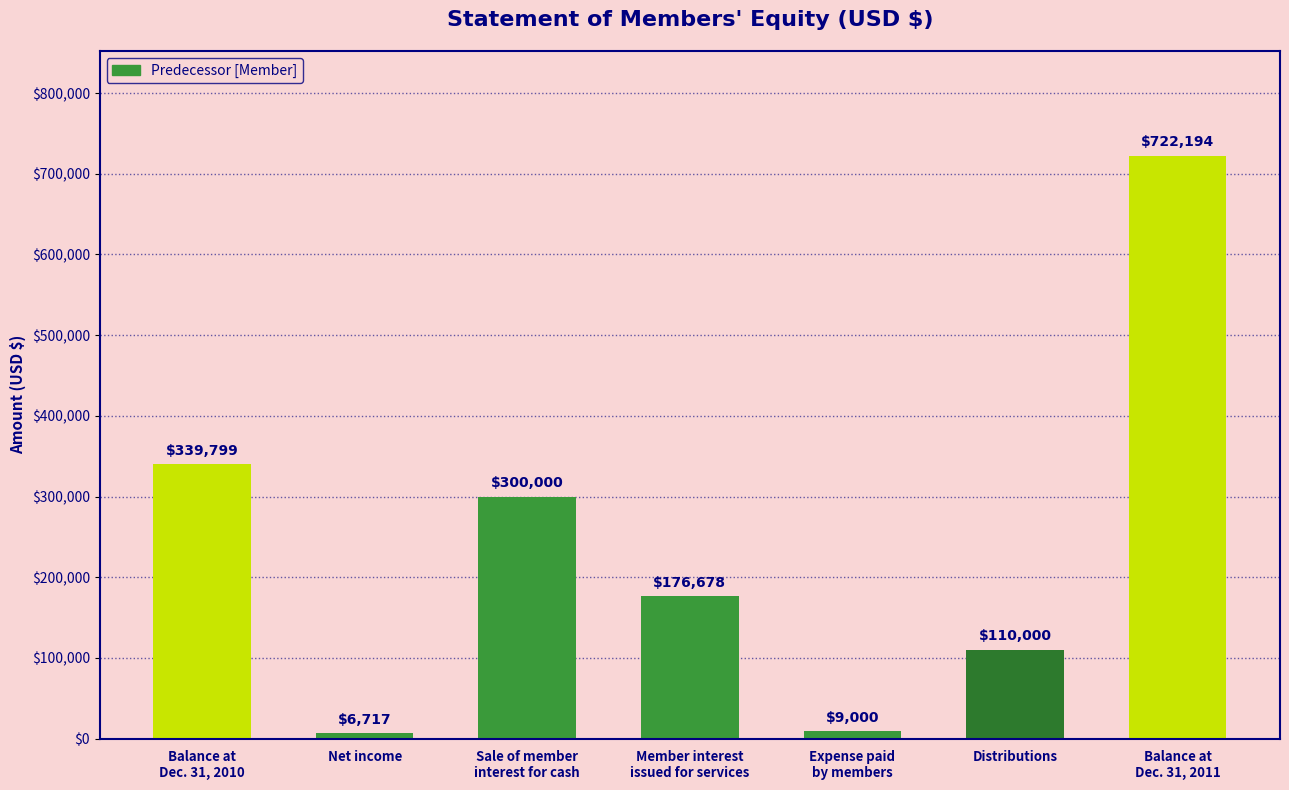

What is the average value?

237770